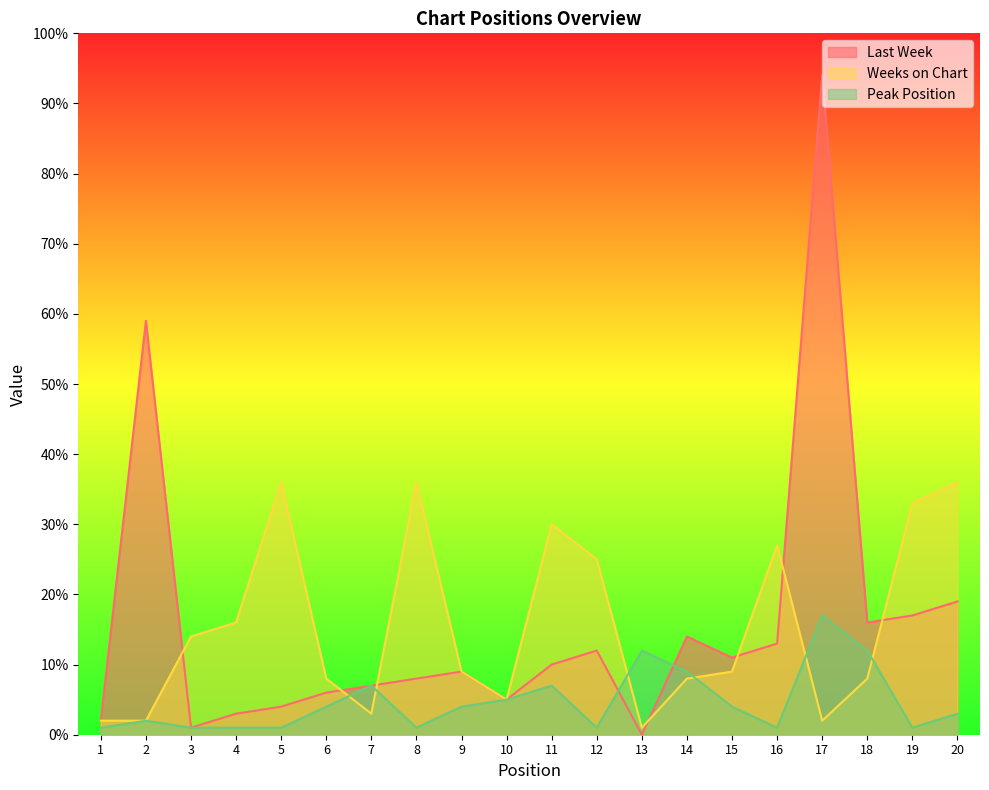

How many values in the Weeks on Chart series are below 9?

9